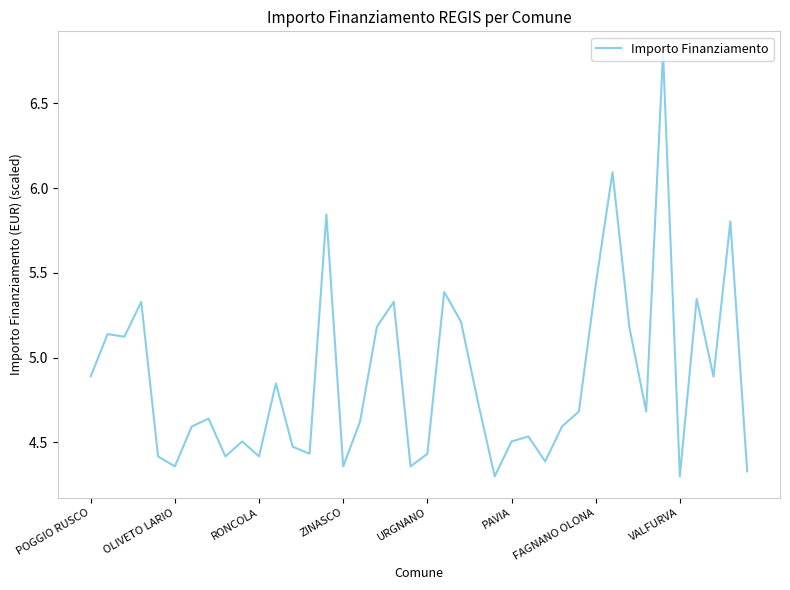

What is the maximum value shown in the chart?

6.8